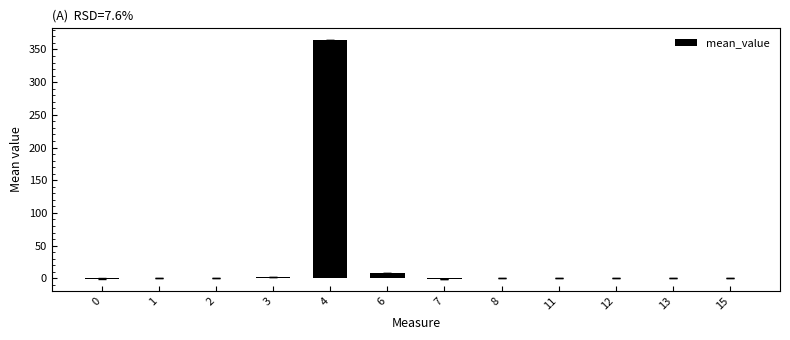

What is the maximum value shown in the chart?

364.0